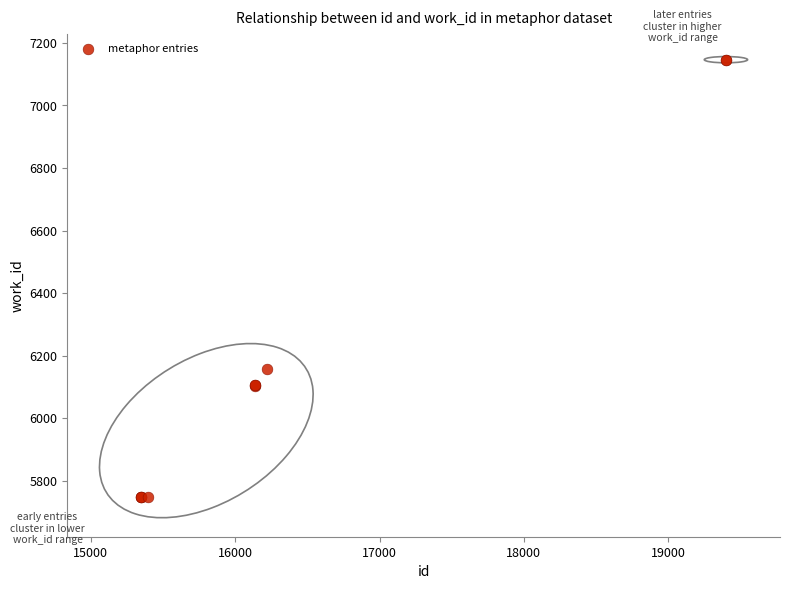

What Y value in the scatter plot is closest to 6447?

6156